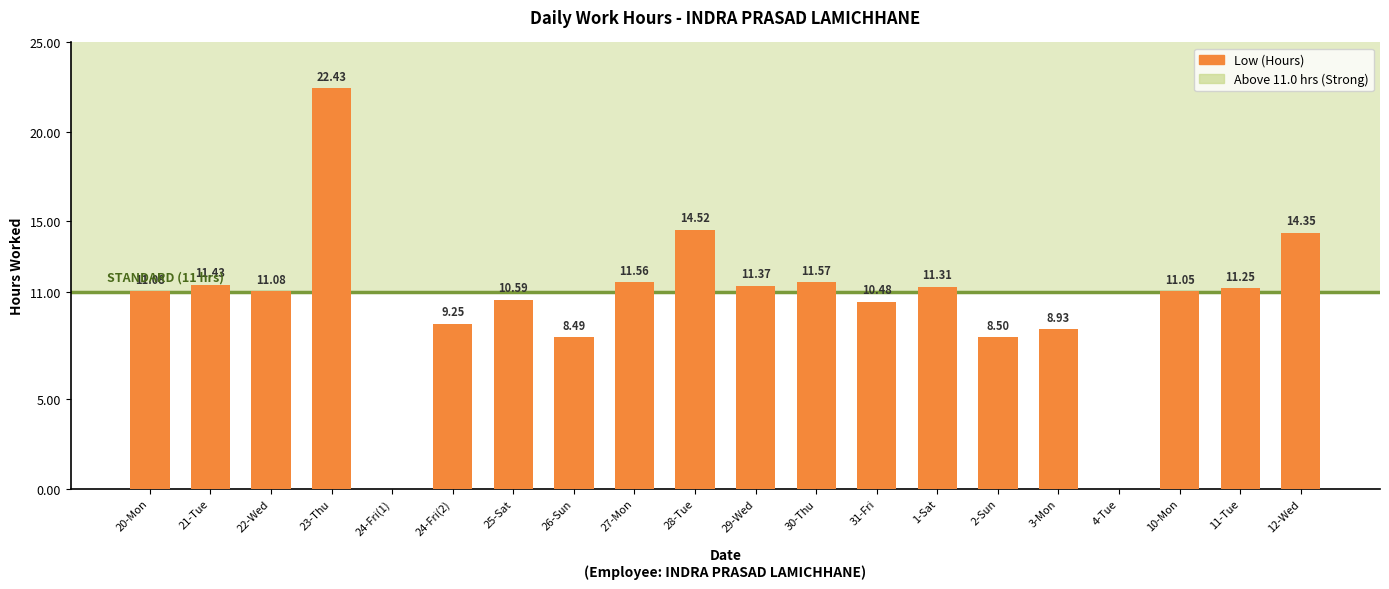

What is the sum of all values?

209.2